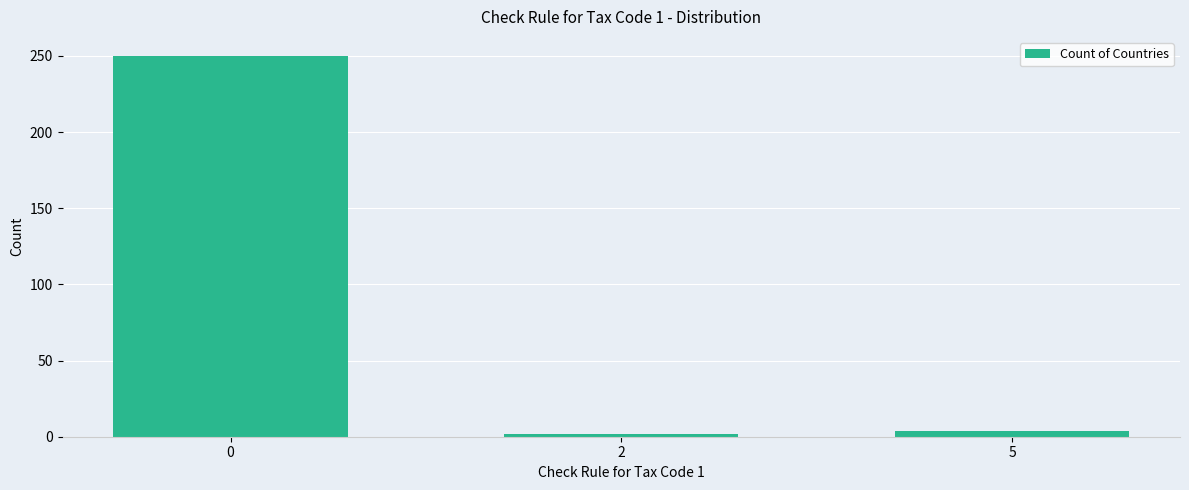

Reading left to right, what are all the values shown in this chart?

250	2	4